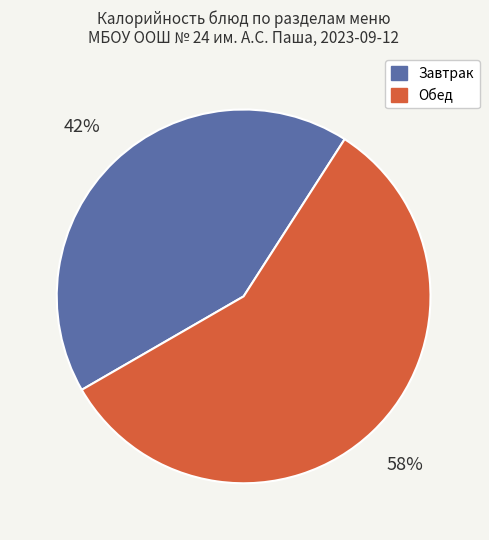

Does any single category account for the majority?

Yes